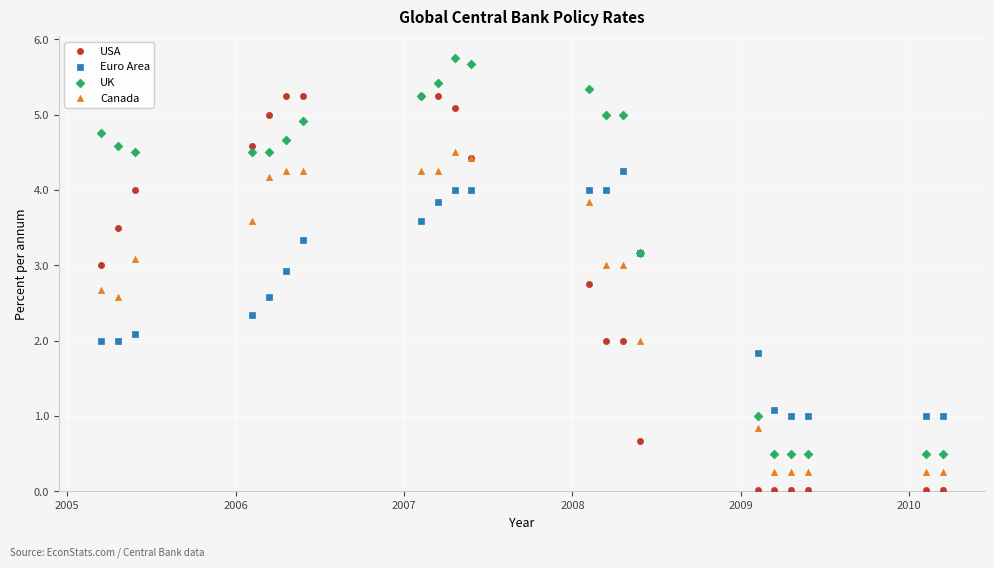

Which series reaches the maximum Y coordinate?

UK